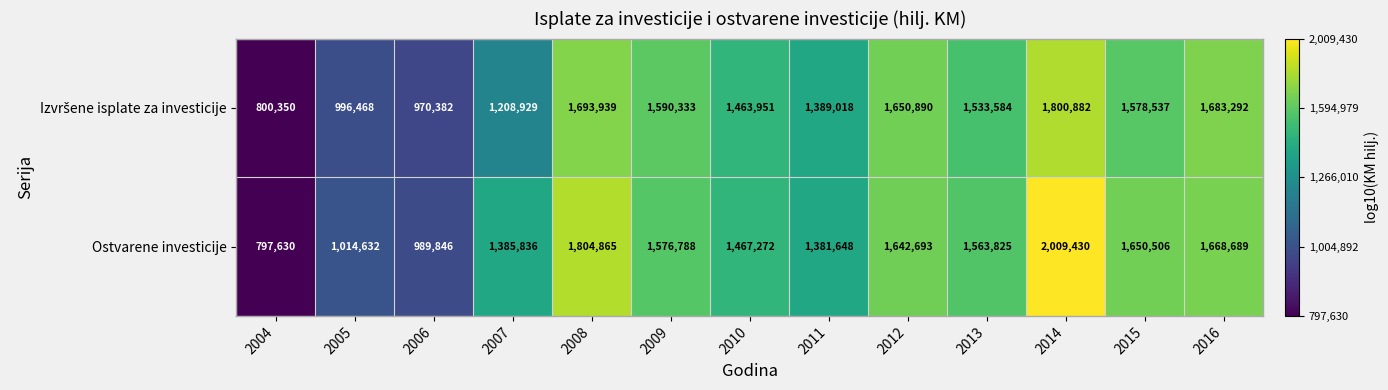

What is the difference between the maximum and second lowest values in the Ostvarene investicije series?

1019584